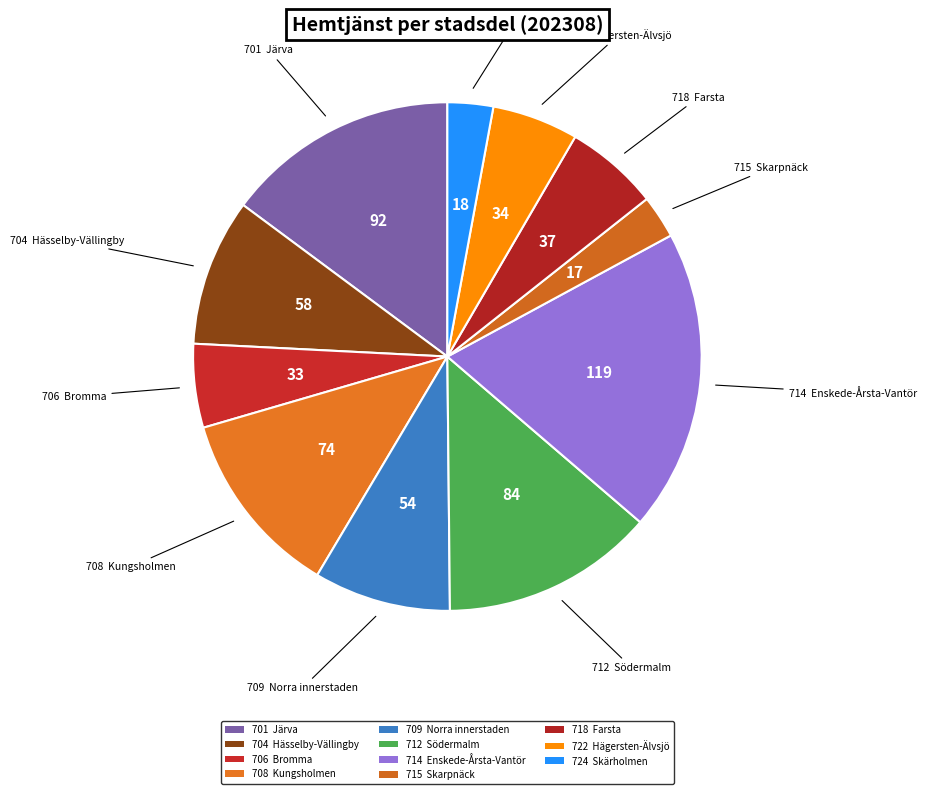

Count the number of slices in the pie.

11